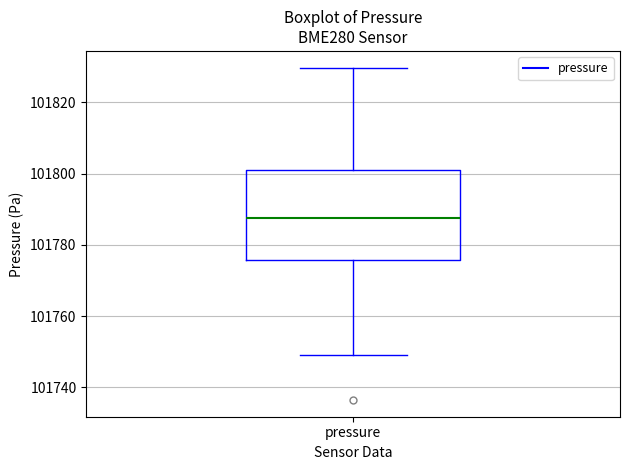

Read this box plot against the y-axis: the position of the median line, the range covered by the box, and the ends of both whiskers. The values are not printed on the chart, so give them approximately, as read against the axis.

median 101788, box 101776 to 101802, whiskers 101750 to 101830